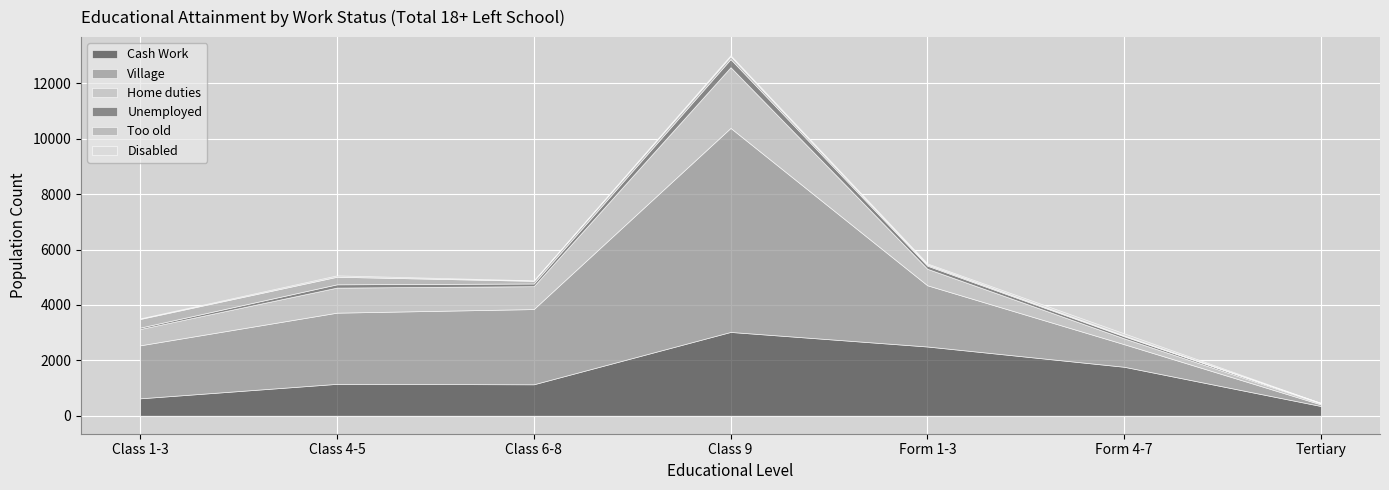

True or false: Village and Too old intersect in this chart.

False